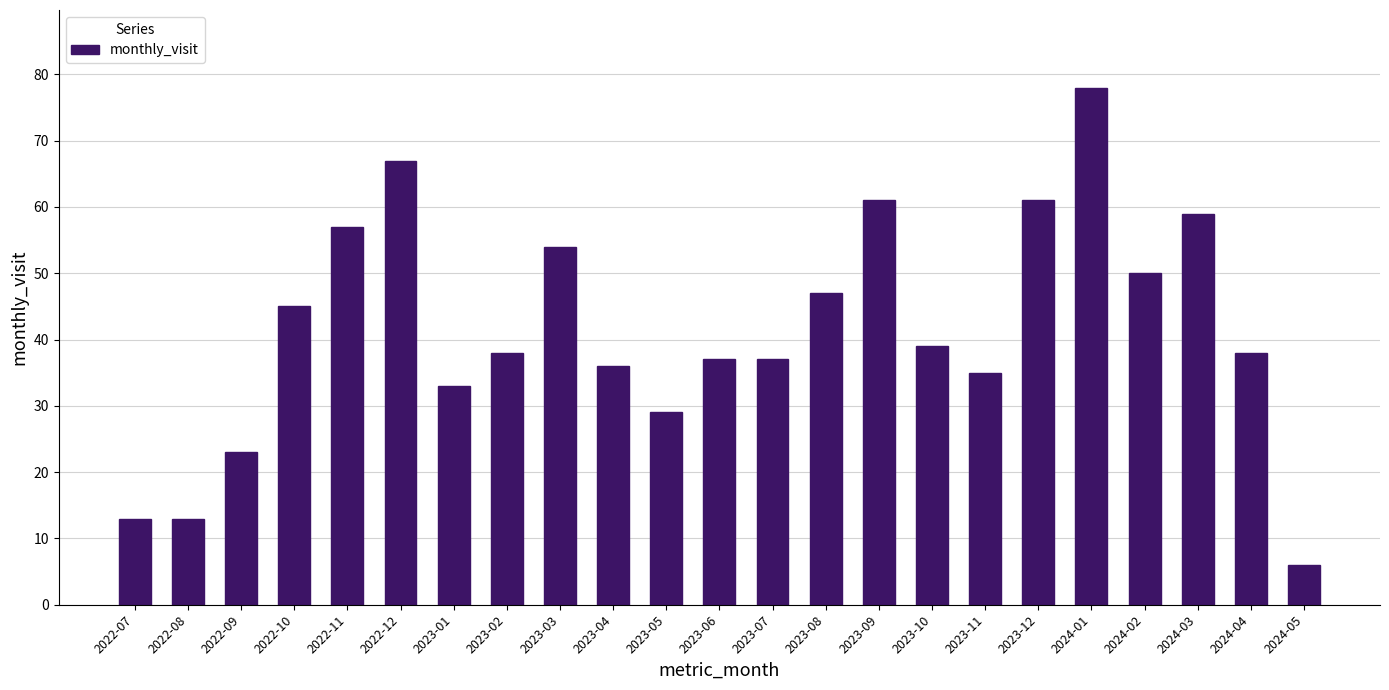

Which category has the lowest value across all series?

2024-05